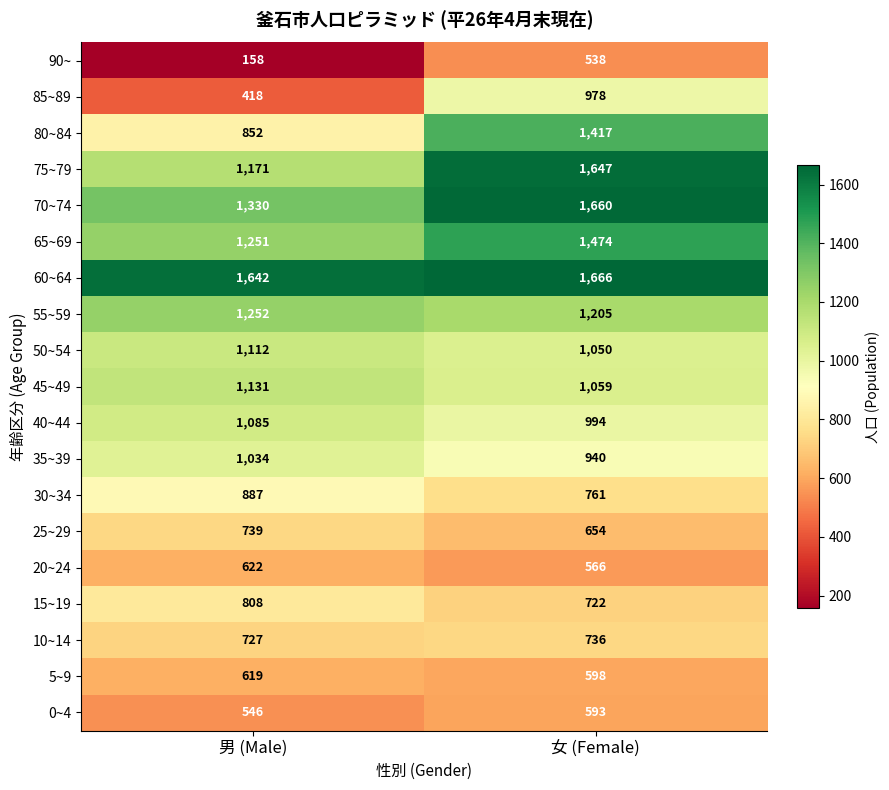

Rank the series by their maximum value, from lowest to highest.

90~, 0~4, 5~9, 20~24, 10~14, 25~29, 15~19, 30~34, 85~89, 35~39, 40~44, 50~54, 45~49, 55~59, 80~84, 65~69, 75~79, 70~74, 60~64